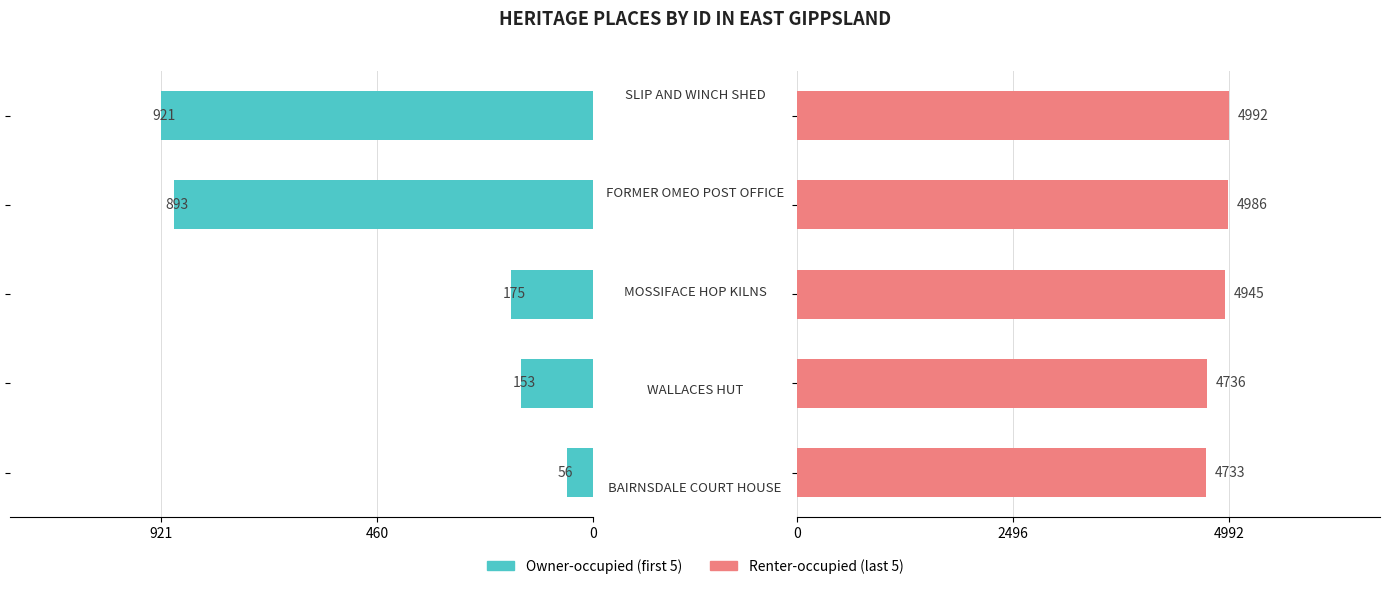

Is the value of Owner-occupied at 0 greater than the value of Renter-occupied at 3?

No